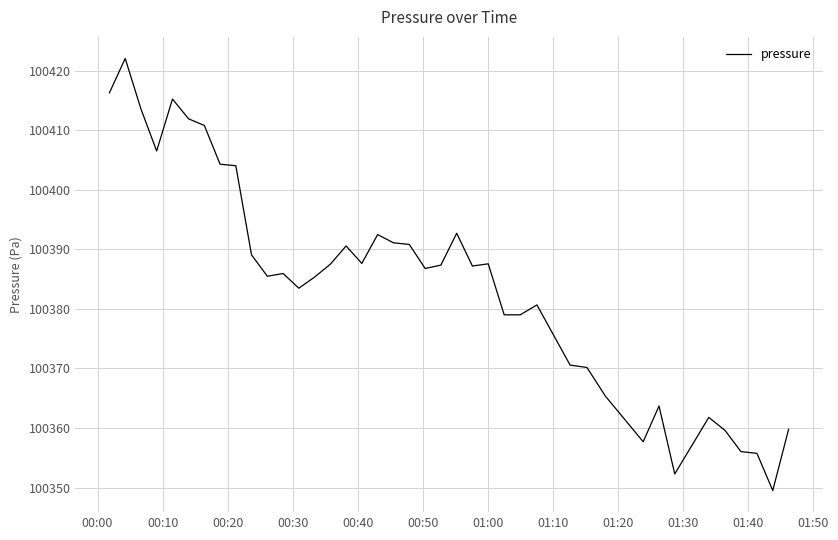

What is the greatest value displayed?

100422.0